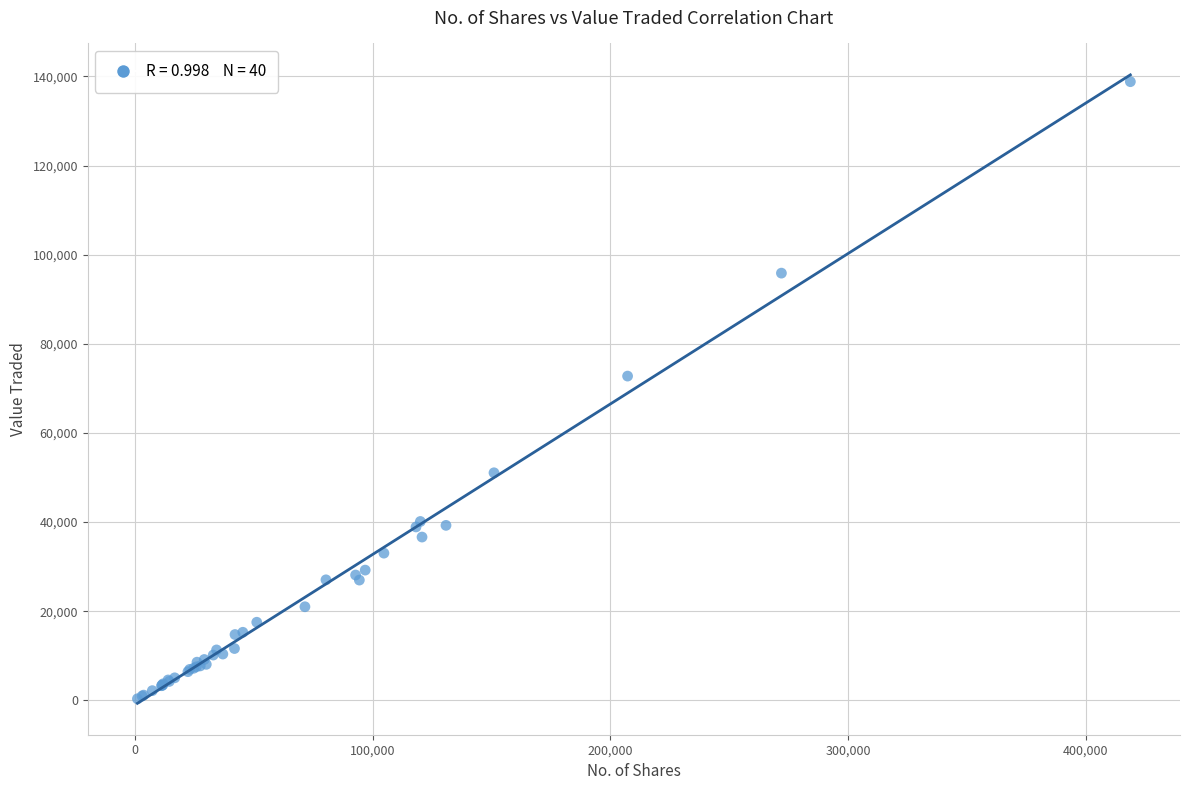

What Y value in the scatter plot is closest to 69574?

72750